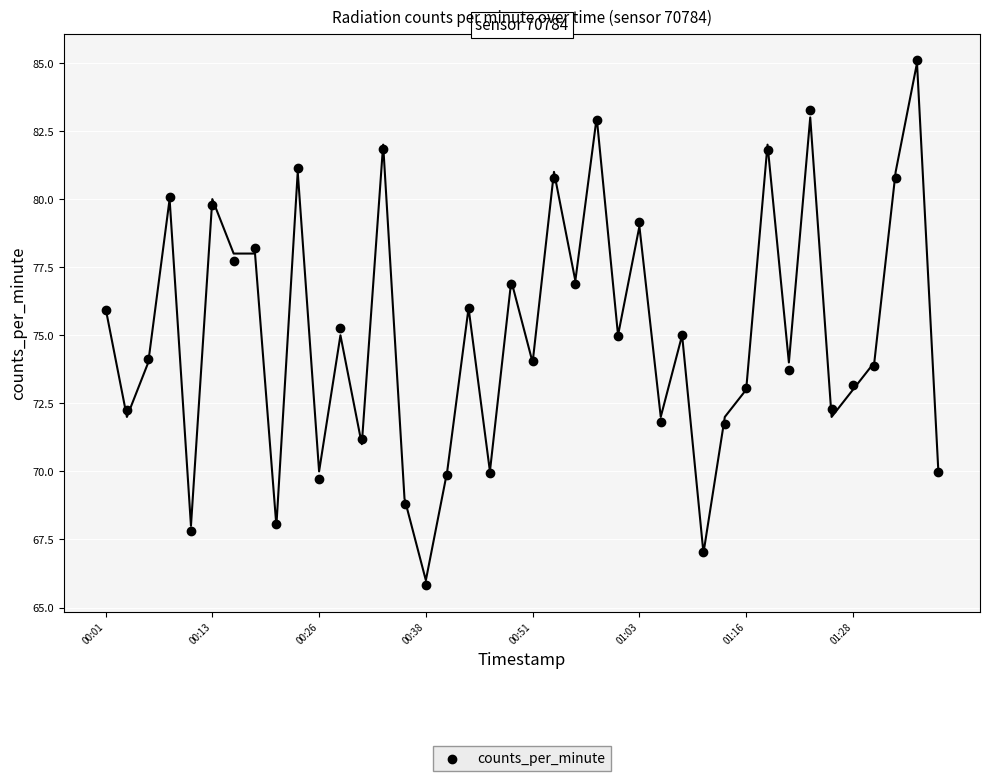

What is the range of Y values (max minus min)?

19.3